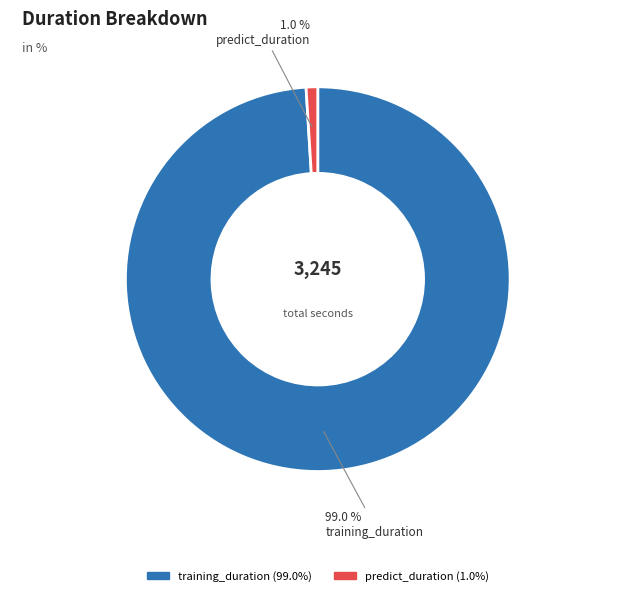

What percentage is the training_duration slice, to the nearest percent?

99%